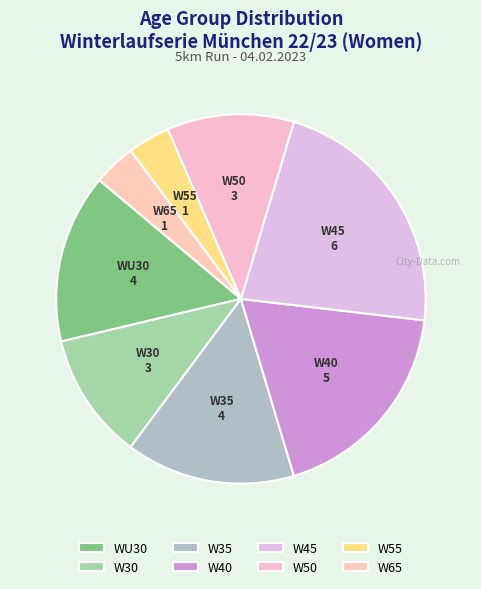

Is the sum of W55 and W30 greater than half?

No